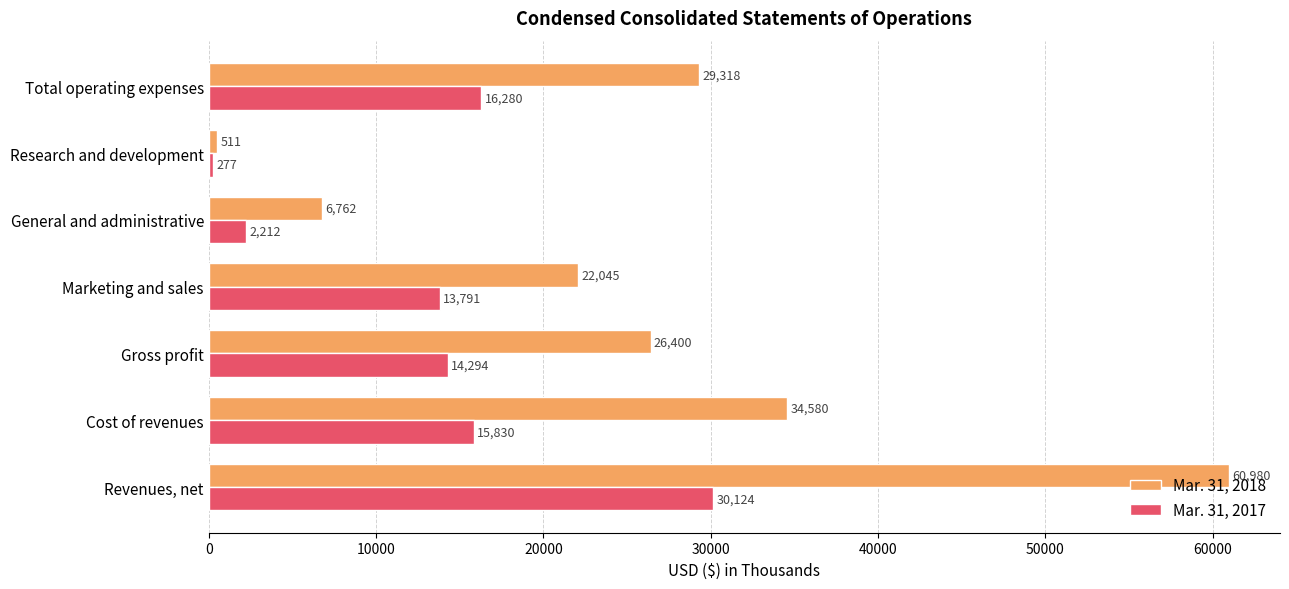

The value of Mar. 31, 2018 at Revenues, net is 60980. True or false?

True